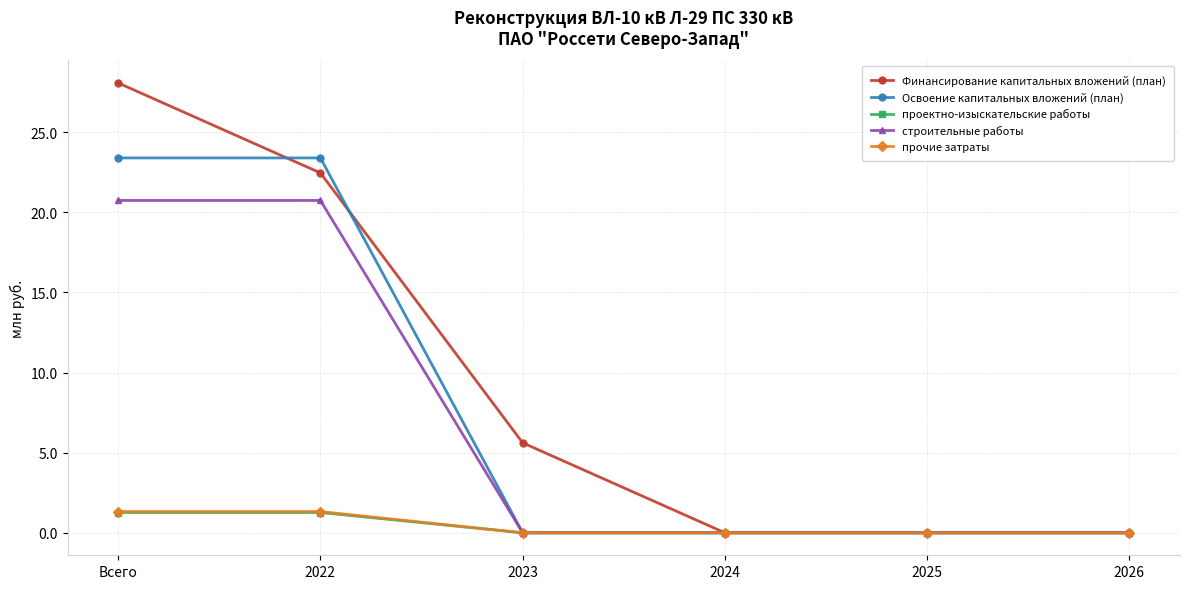

What is the average value of the Финансирование капитальных вложений (план) series?

9.4